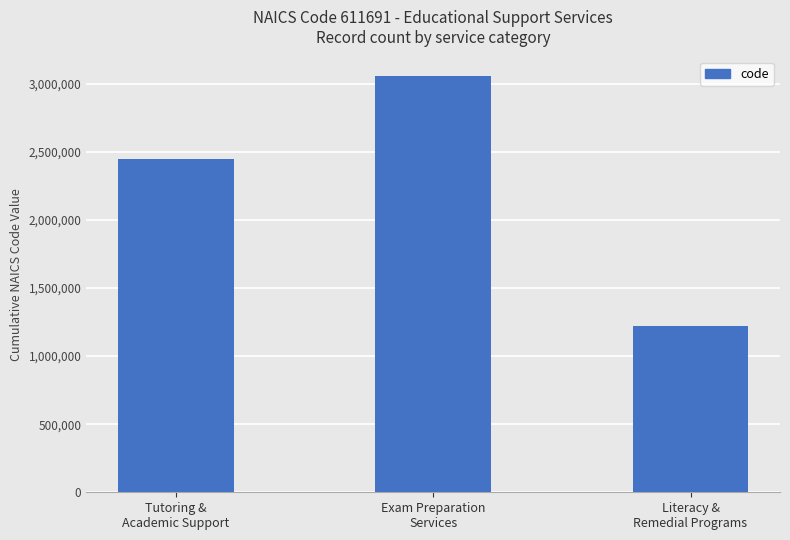

What is the ratio of the value at Literacy &
Remedial Programs to the value at Tutoring &
Academic Support?

0.5